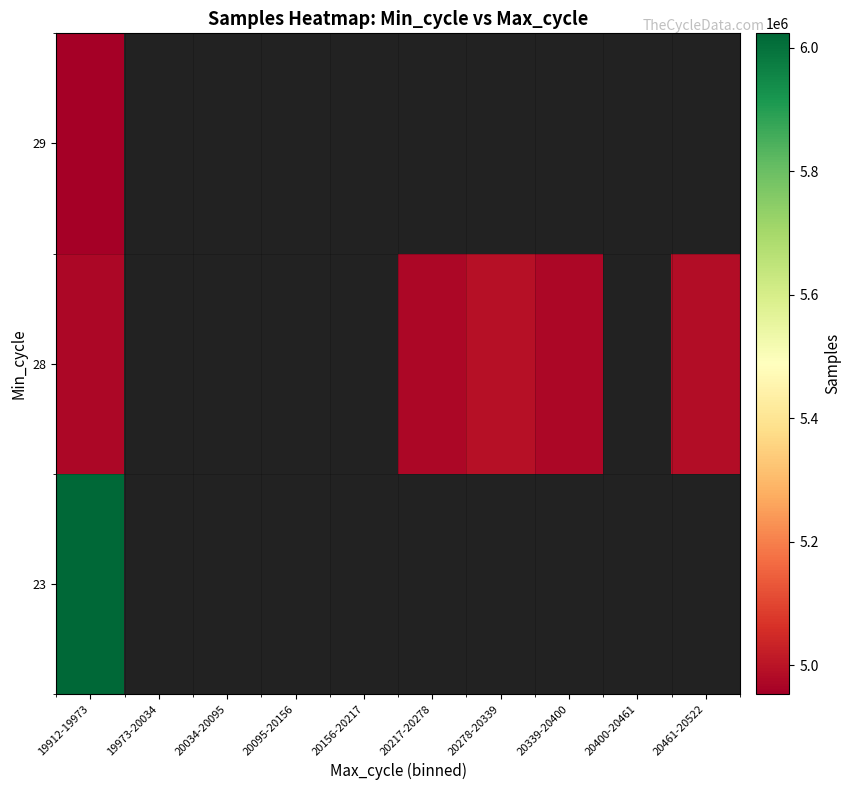

Which series has the widest spread of values?

28